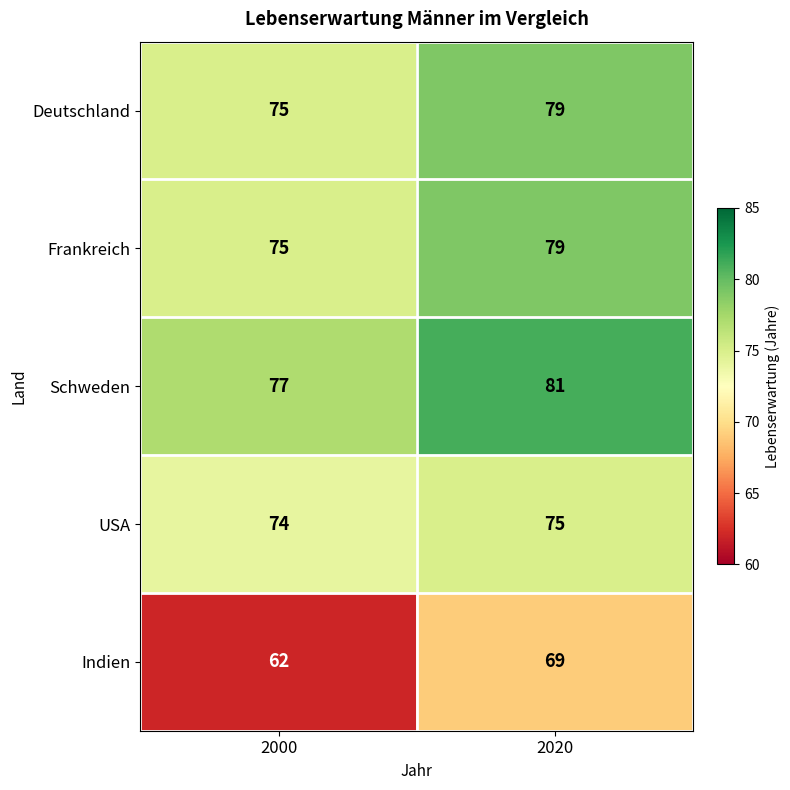

Reading left to right, extract all data points from this chart.

Deutschland: 2000=75	2020=79
Frankreich: 2000=75	2020=79
Schweden: 2000=77	2020=81
USA: 2000=74	2020=75
Indien: 2000=62	2020=69